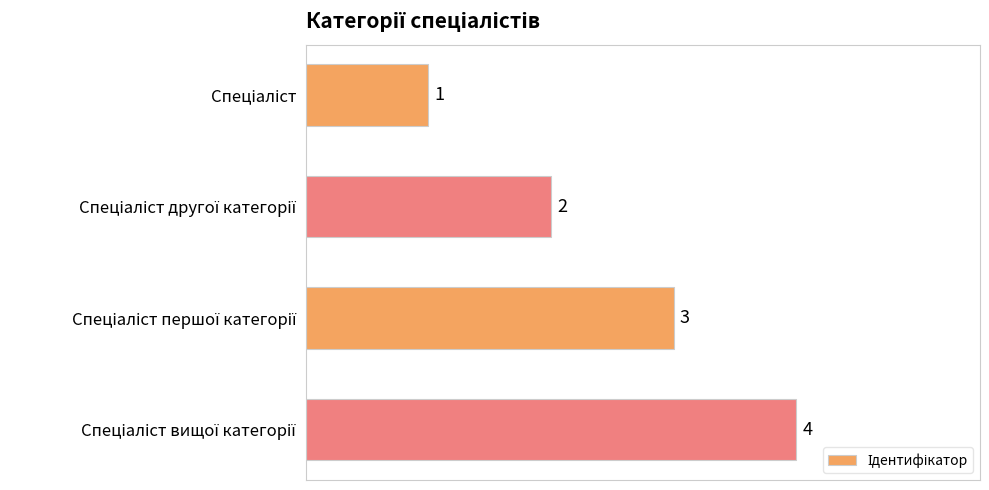

What is the difference between the maximum and minimum values?

3